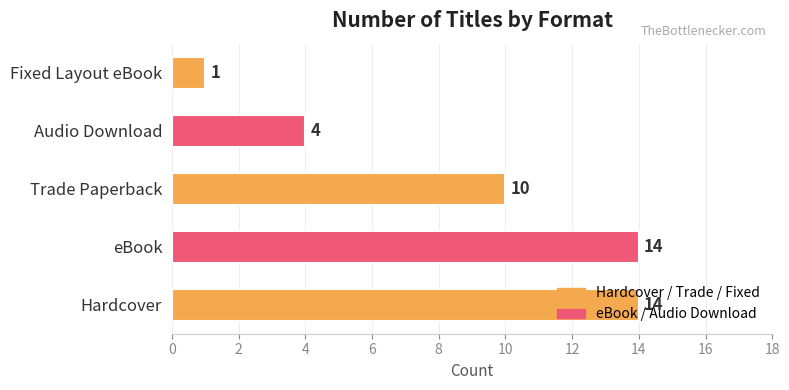

The value at Audio Download is 4. True or false?

True